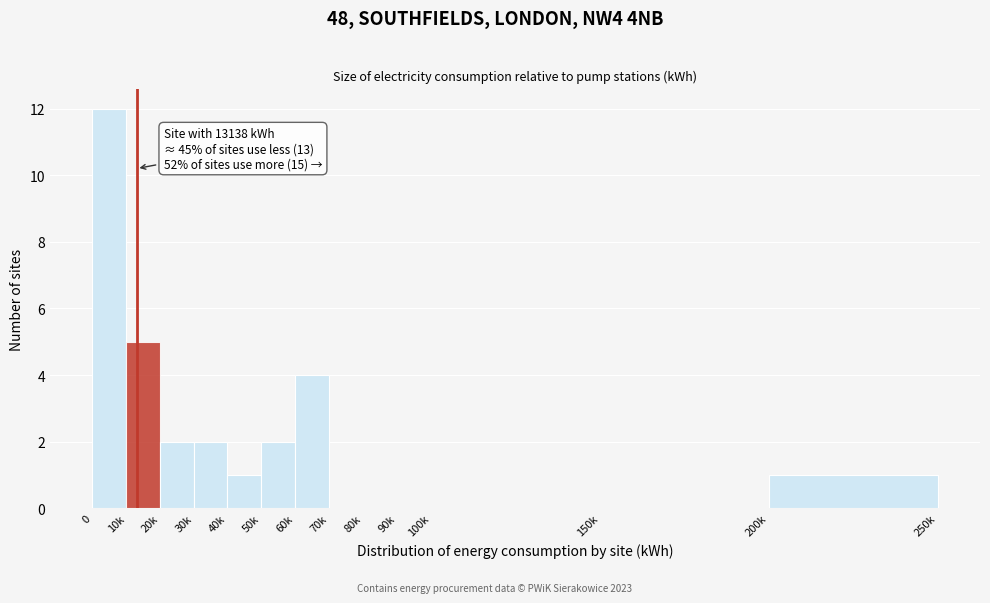

Reading left to right, transcribe all the data shown in this chart.

0=12	10k=5	20k=2	30k=2	40k=1	50k=2	60k=4	70k=0	80k=0	90k=0	100k=0	150k=0	200k=1